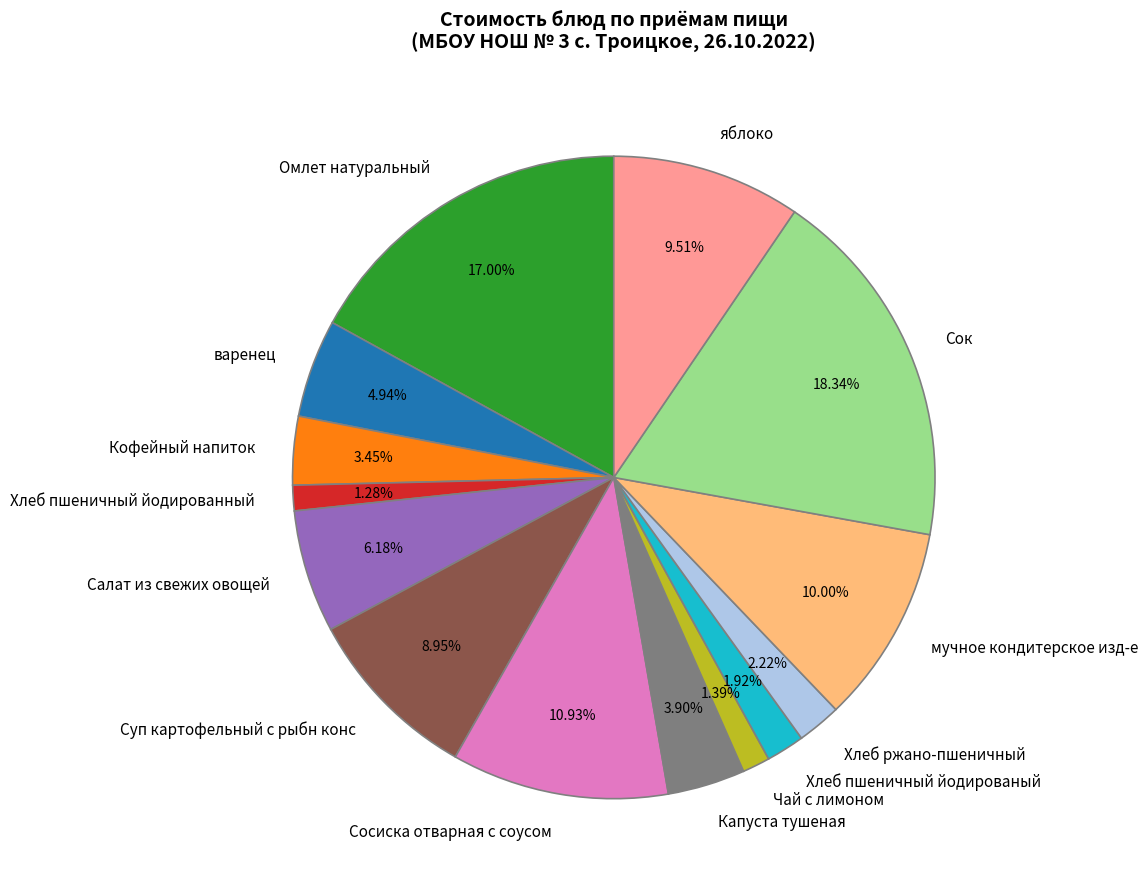

Is there any slice that represents more than half of the pie?

No